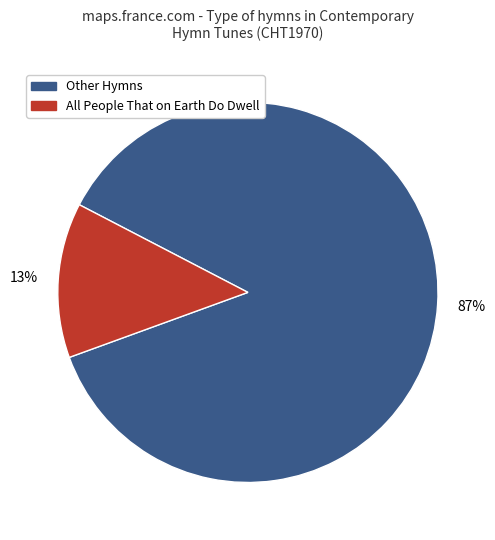

To the nearest percent, what is the difference between the largest and smallest slice percentages?

74%